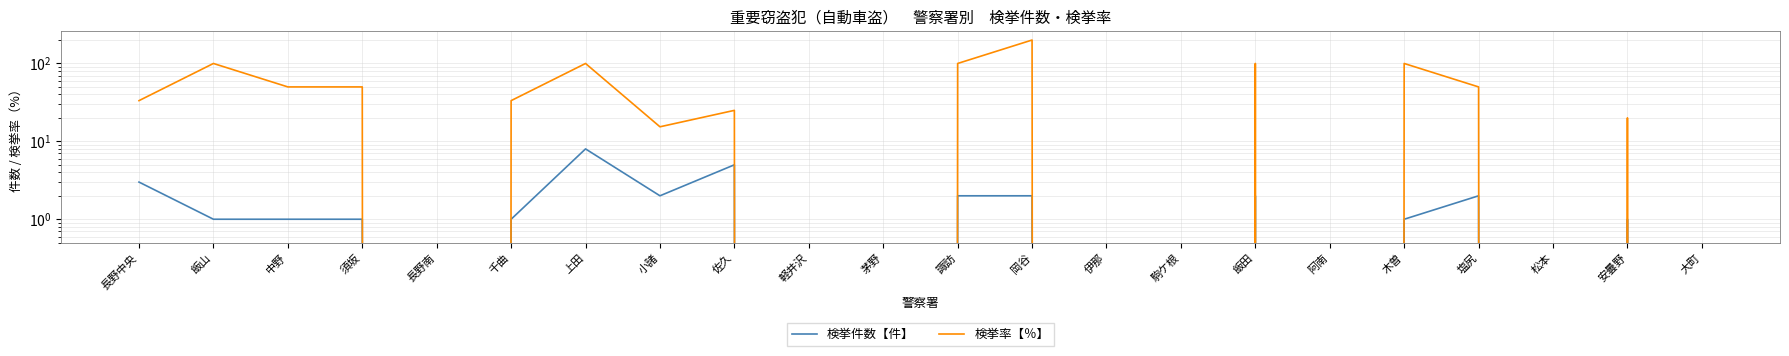

Is it true that 検挙率【％】 equals 80.2 at 須坂?

False